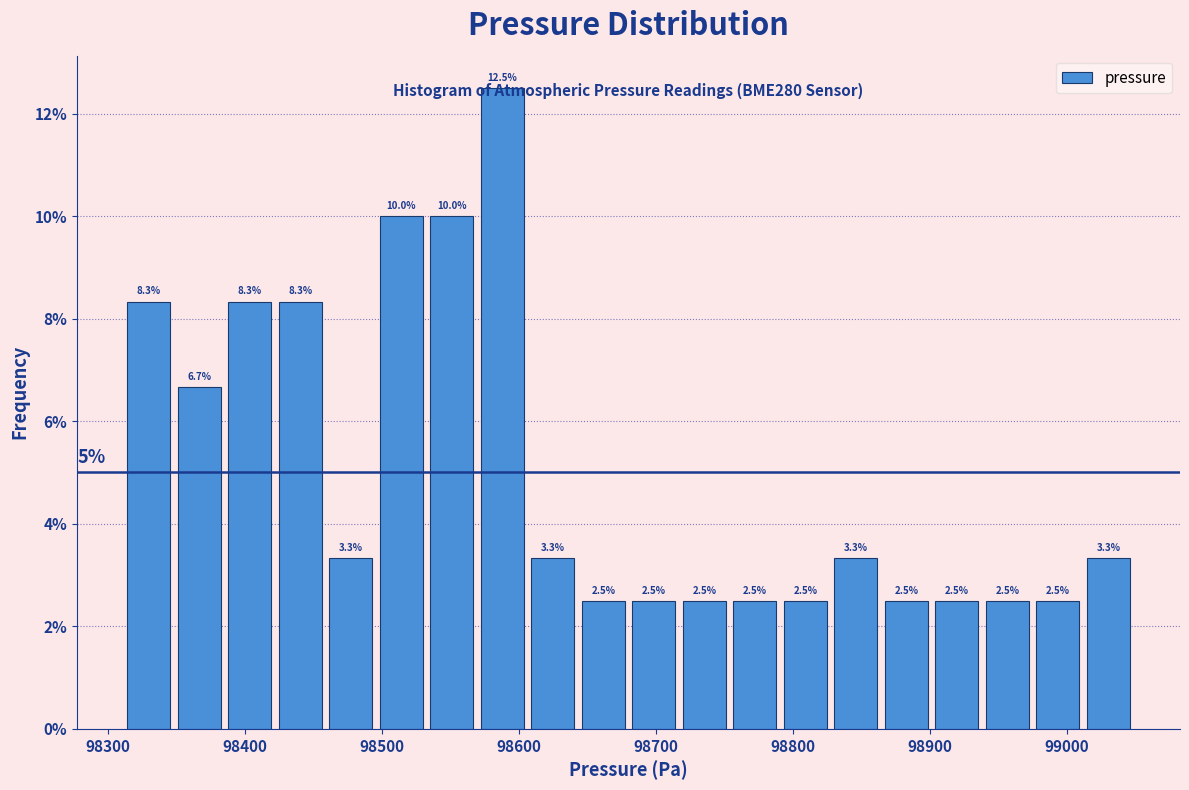

Around what value on the x-axis is the tallest bar? Give the approximate position of its centre, as read against the axis.

98590